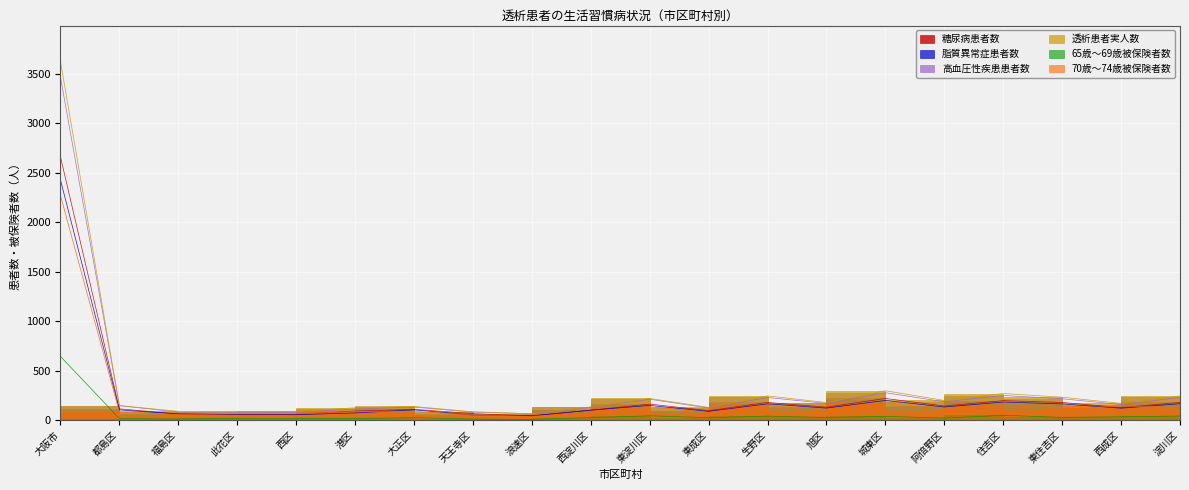

Which series has the widest spread of values?

透析患者実人数